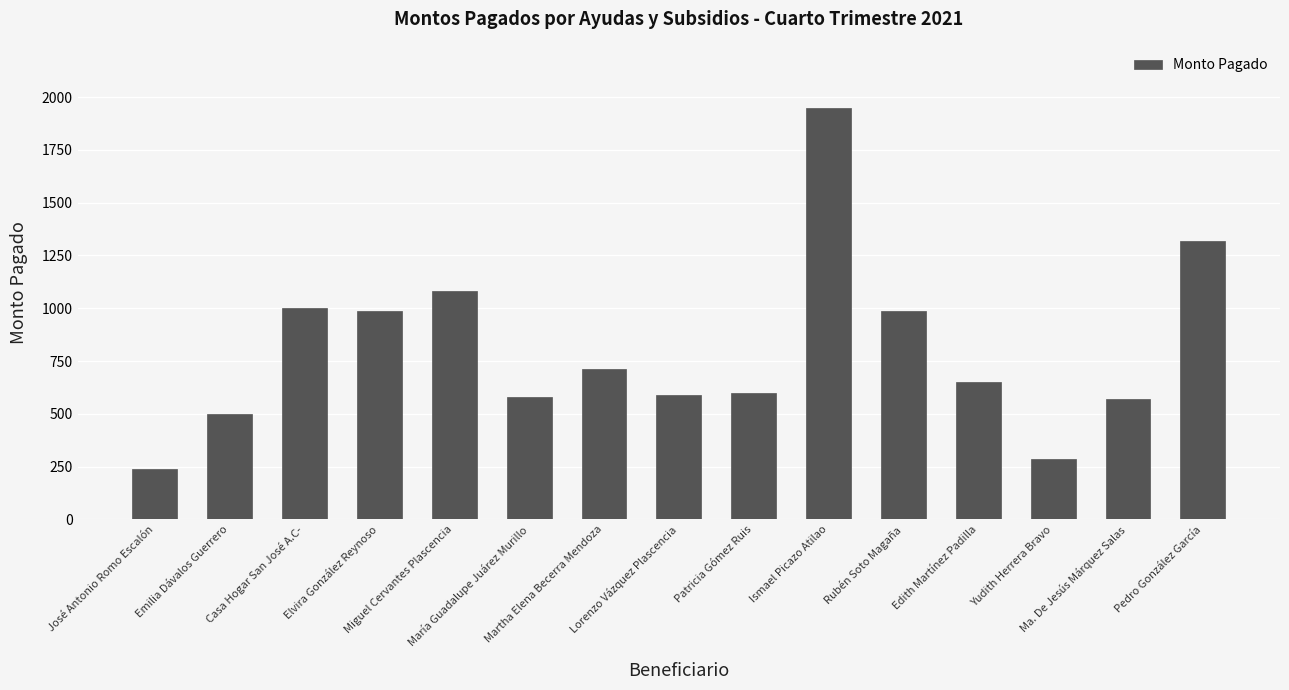

Are the bars grouped side by side (vs. stacked)?

No